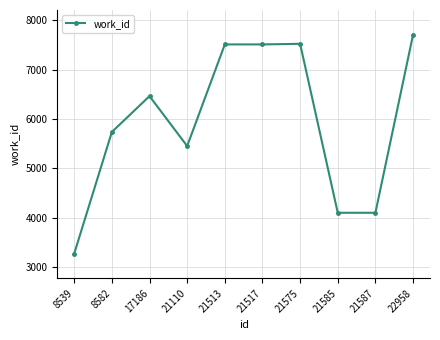

What is the difference between the second highest and second lowest values?

3417